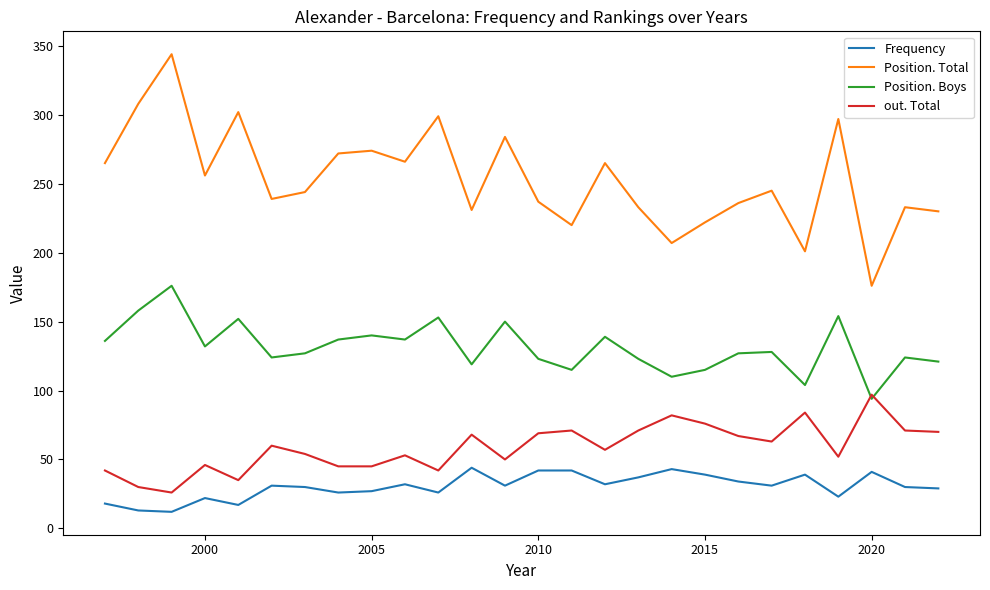

What is the greatest value displayed?

344